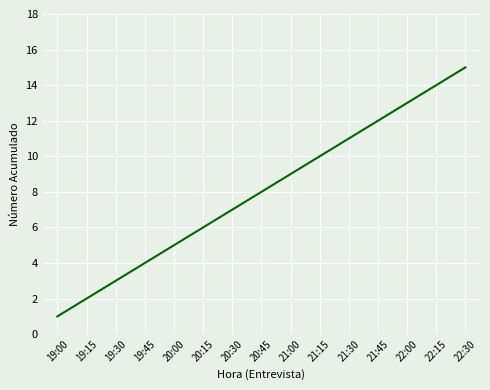

Reading right to left, transcribe all the data shown in this chart.

15	14	13	12	11	10	9	8	7	6	5	4	3	2	1